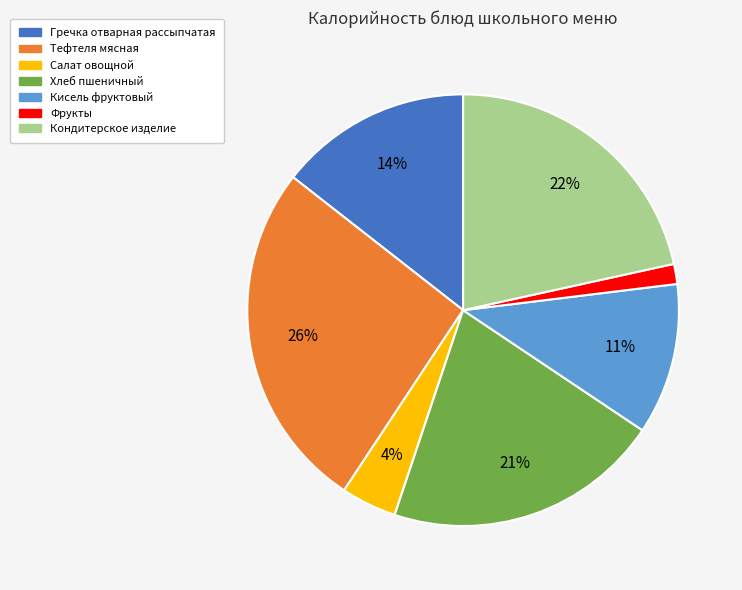

Which has a higher value, Хлеб пшеничный or Гречка отварная рассыпчатая?

Хлеб пшеничный